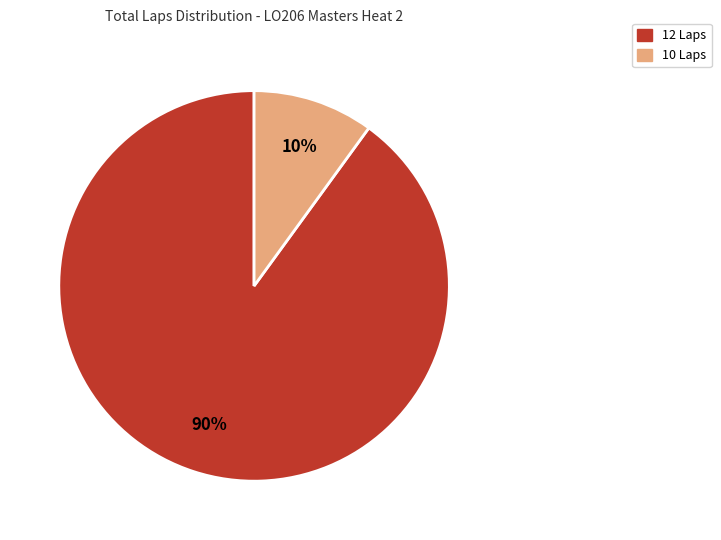

Is there any slice that represents more than half of the pie?

Yes